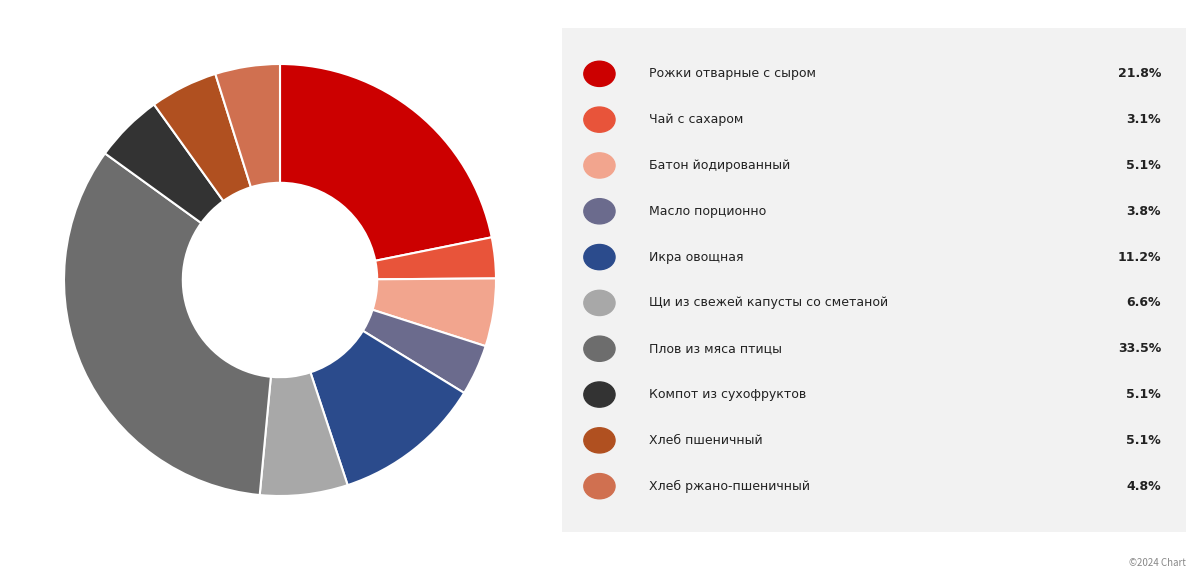

How many slices are in this pie chart?

10